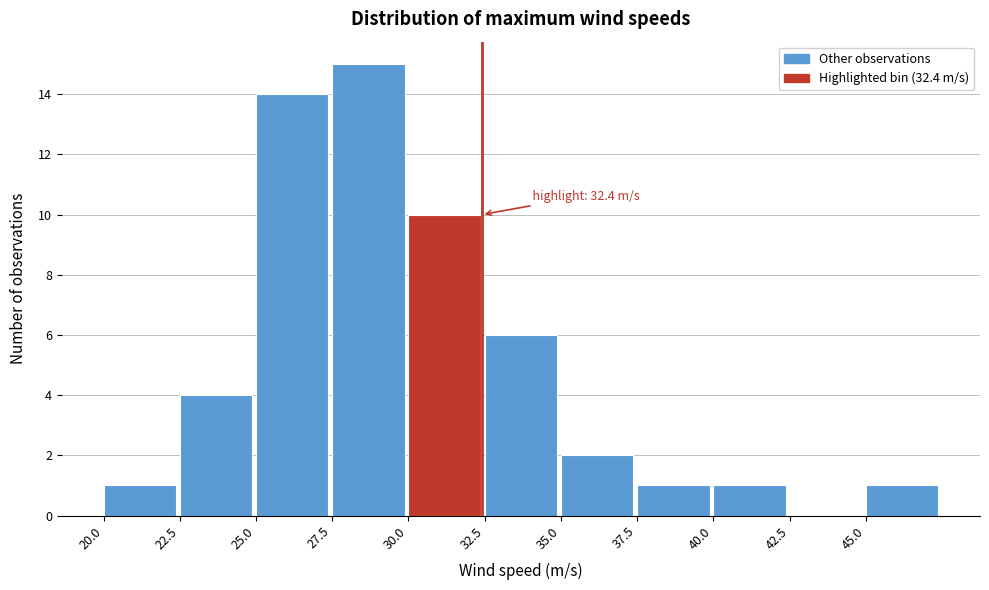

Over which range of the x-axis is the bar tallest?

27.5 to 30.0